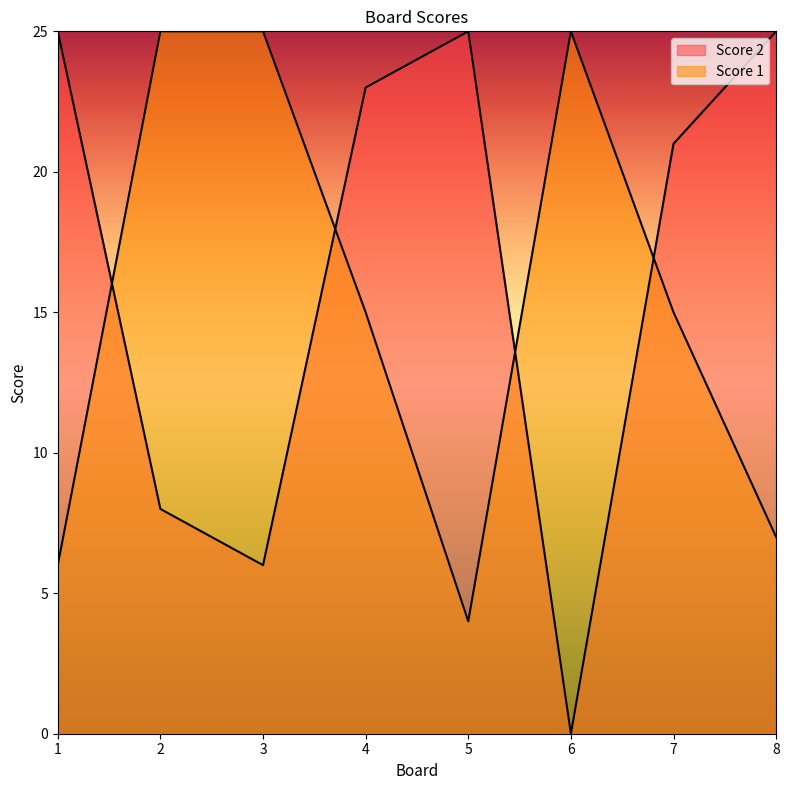

At which label does Score 1 reach its minimum?

5